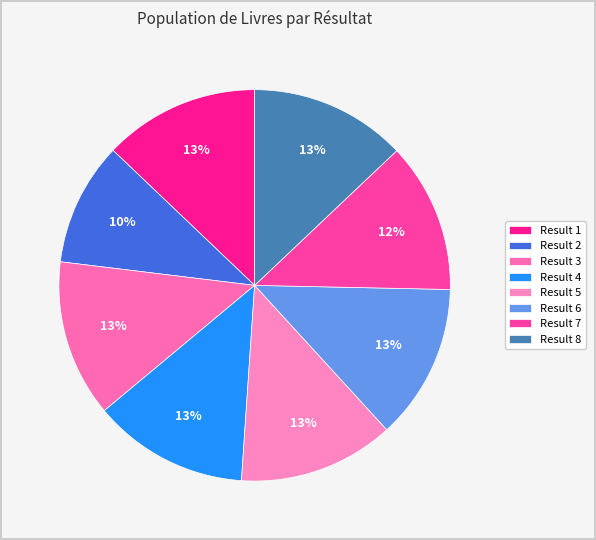

Count the number of slices in the pie.

8